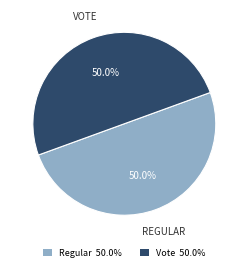

Do Vote and Regular together represent more than half of the pie?

Yes